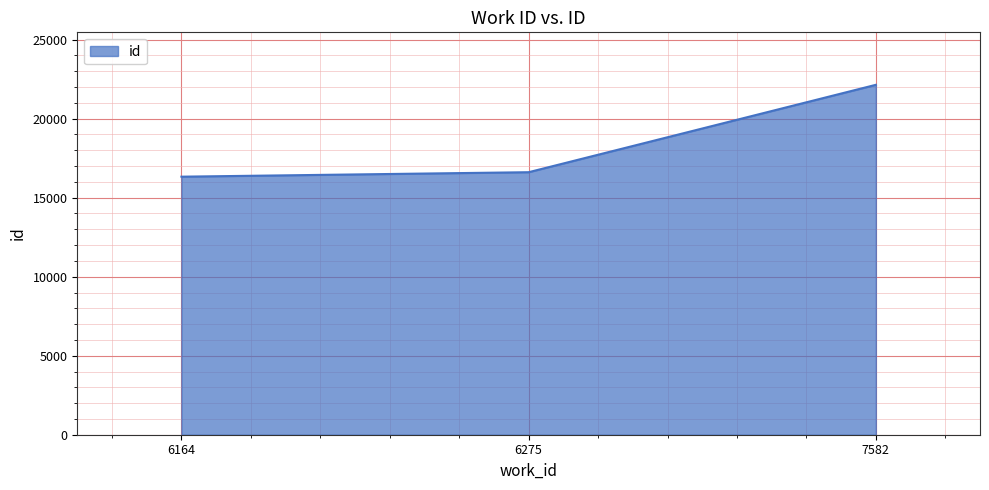

Does the chart have visible grid lines?

Yes